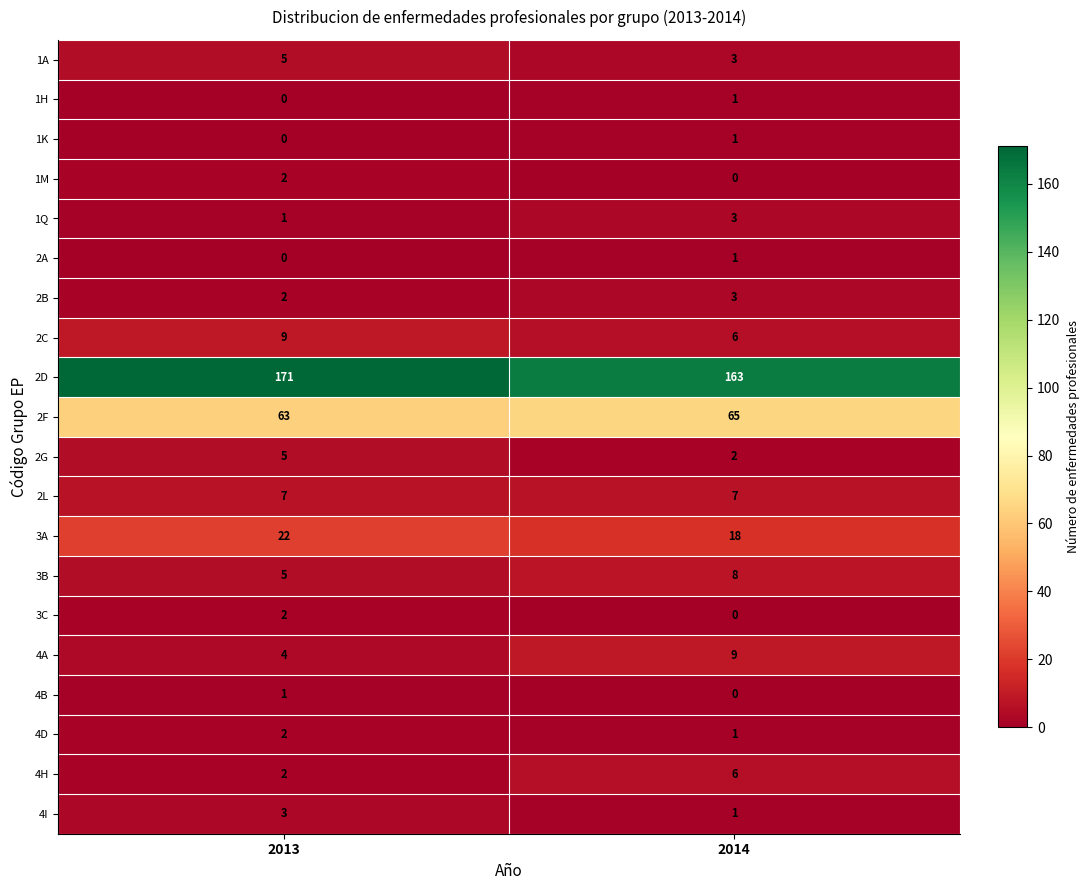

List the labels in order of 2B value, largest first.

2014, 2013